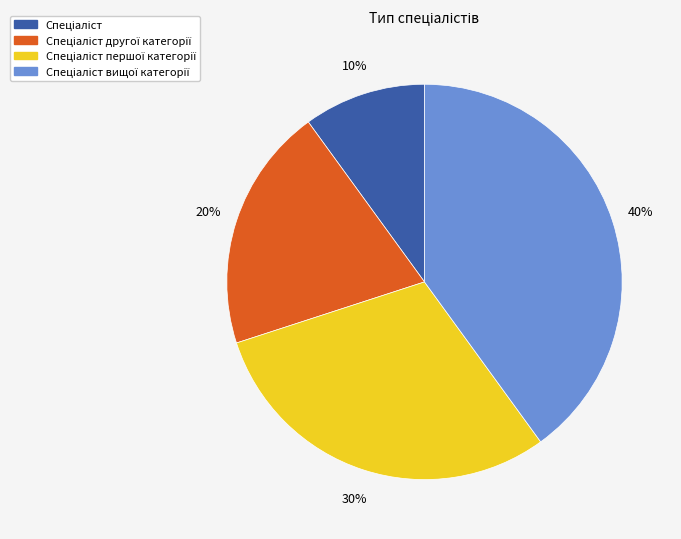

To the nearest percent, what is the difference between the largest and smallest slice percentages?

30%